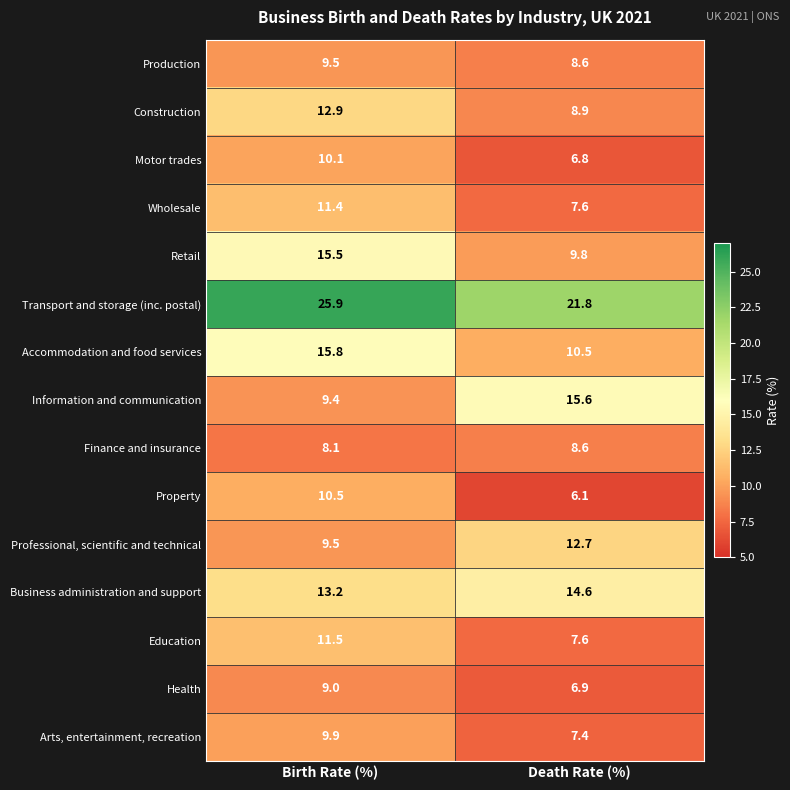

What is the sum of all Health values?

15.9